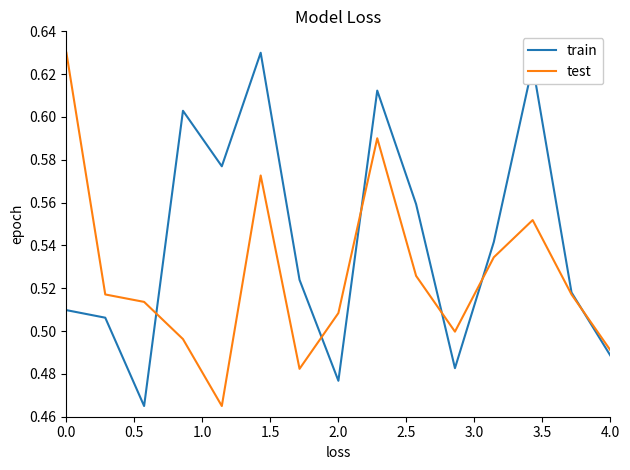

Which series has the largest total across all categories?

train